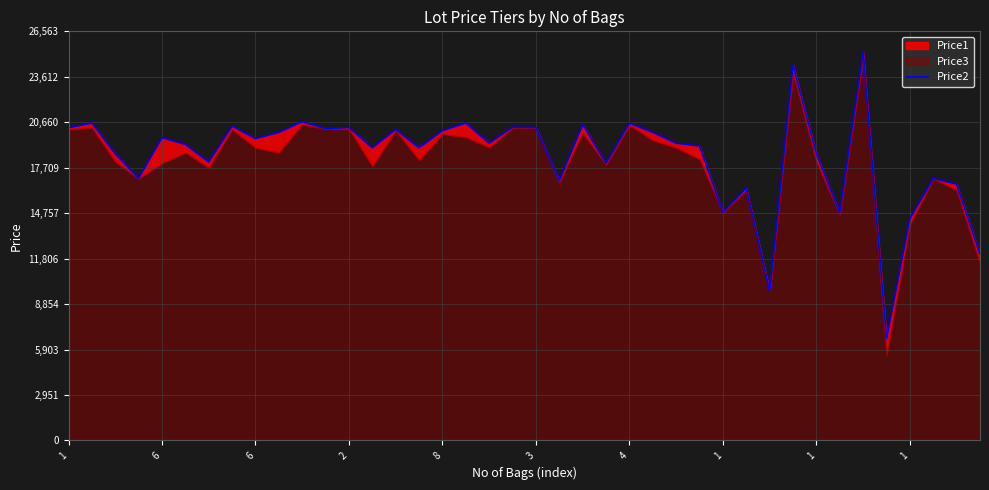

At which label is the value closest to 15915?

29